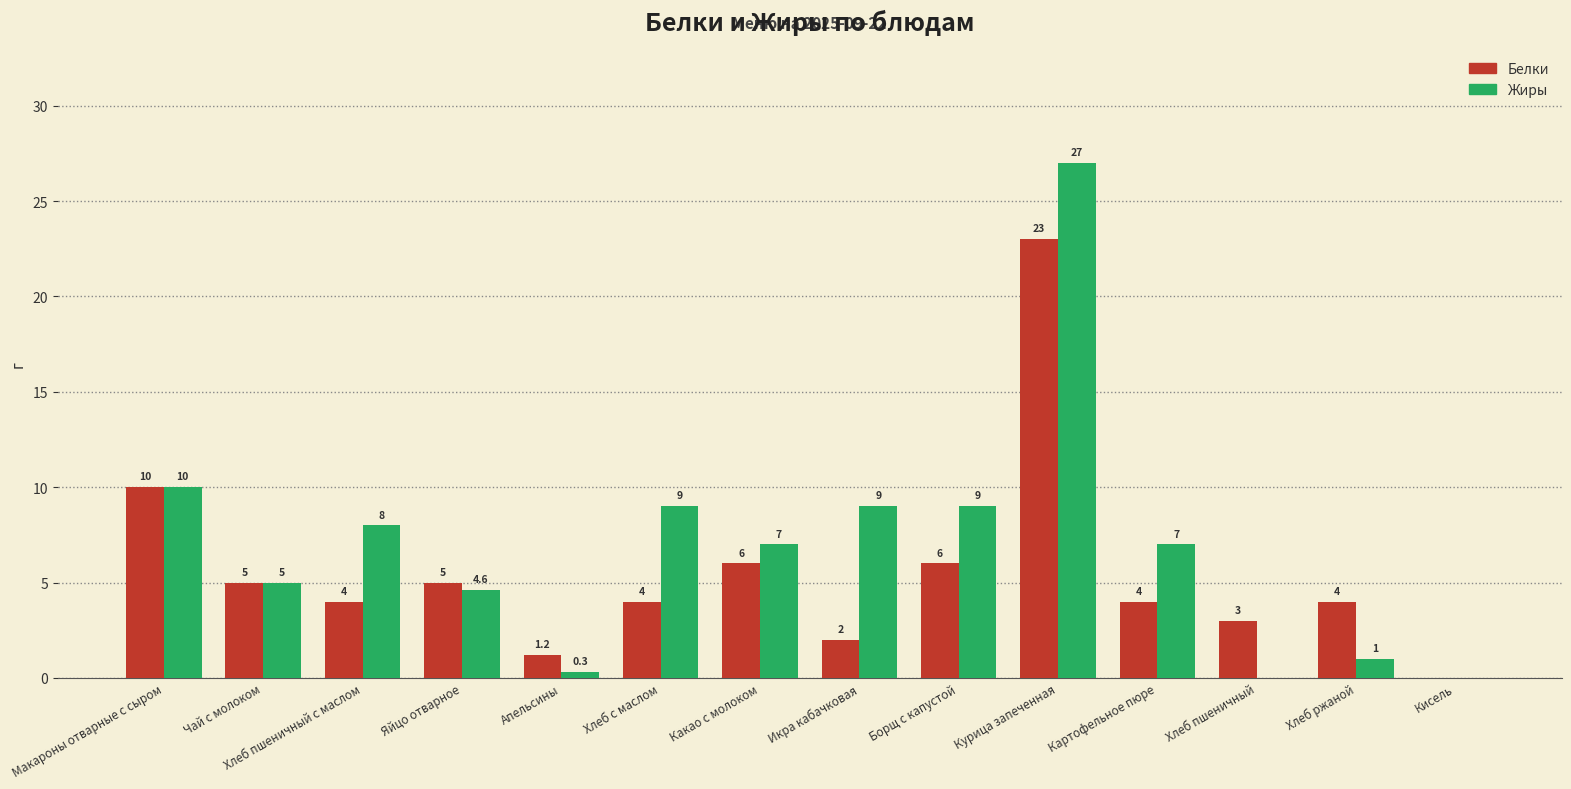

What is the greatest value displayed?

27.0